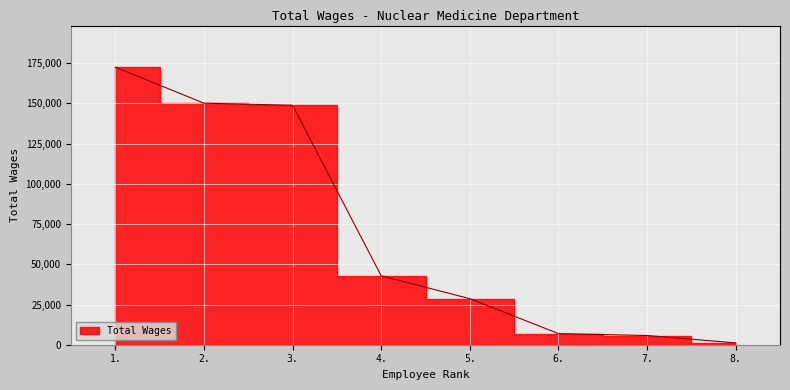

List the labels in order of value, smallest first.

8., 7., 6., 5., 4., 3., 2., 1.